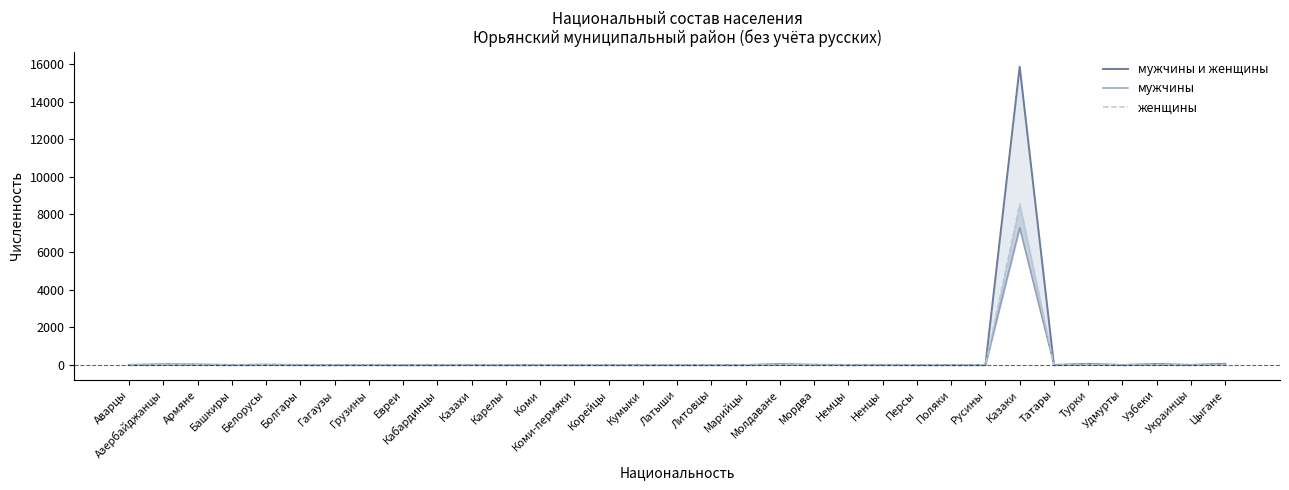

How many lines are shown in the chart?

3